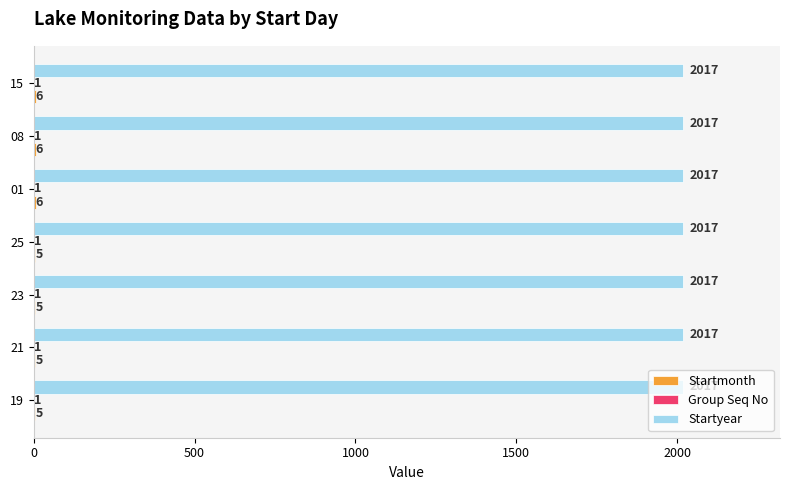

The Startyear series shows 1309 at 15. True or false?

False